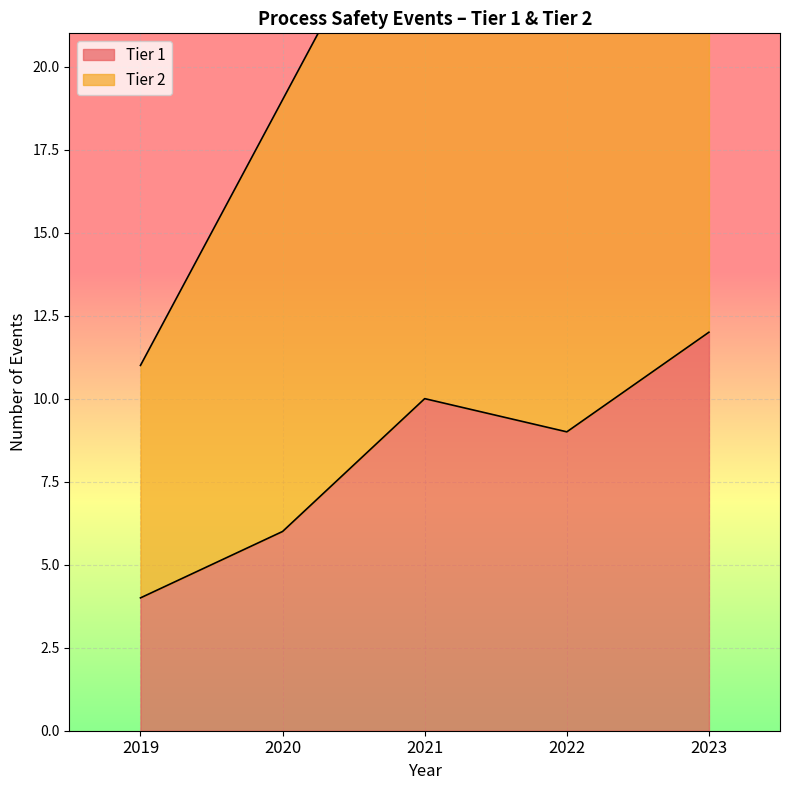

At which label is the value closest to 8?

2022